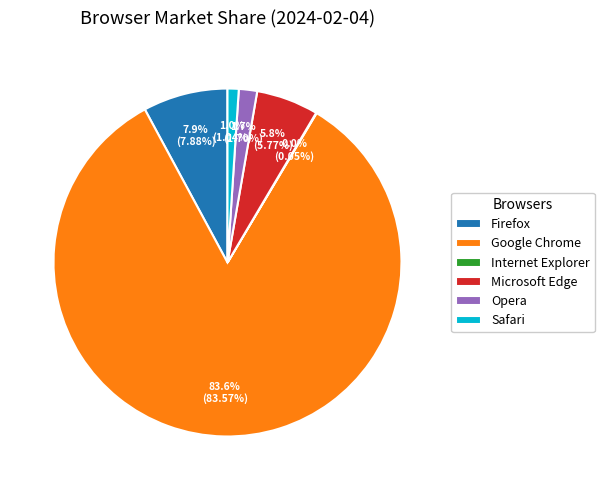

Is the sum of Microsoft Edge and Firefox greater than half?

No